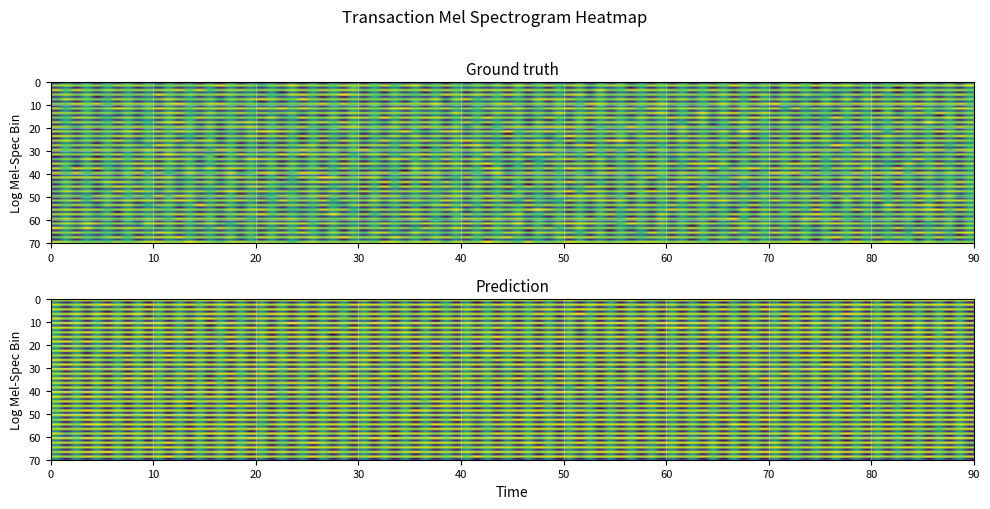

List the labels in order of 39eb2465af626e906768e2bceb2123b660ec0a5 value, largest first.

1, 0